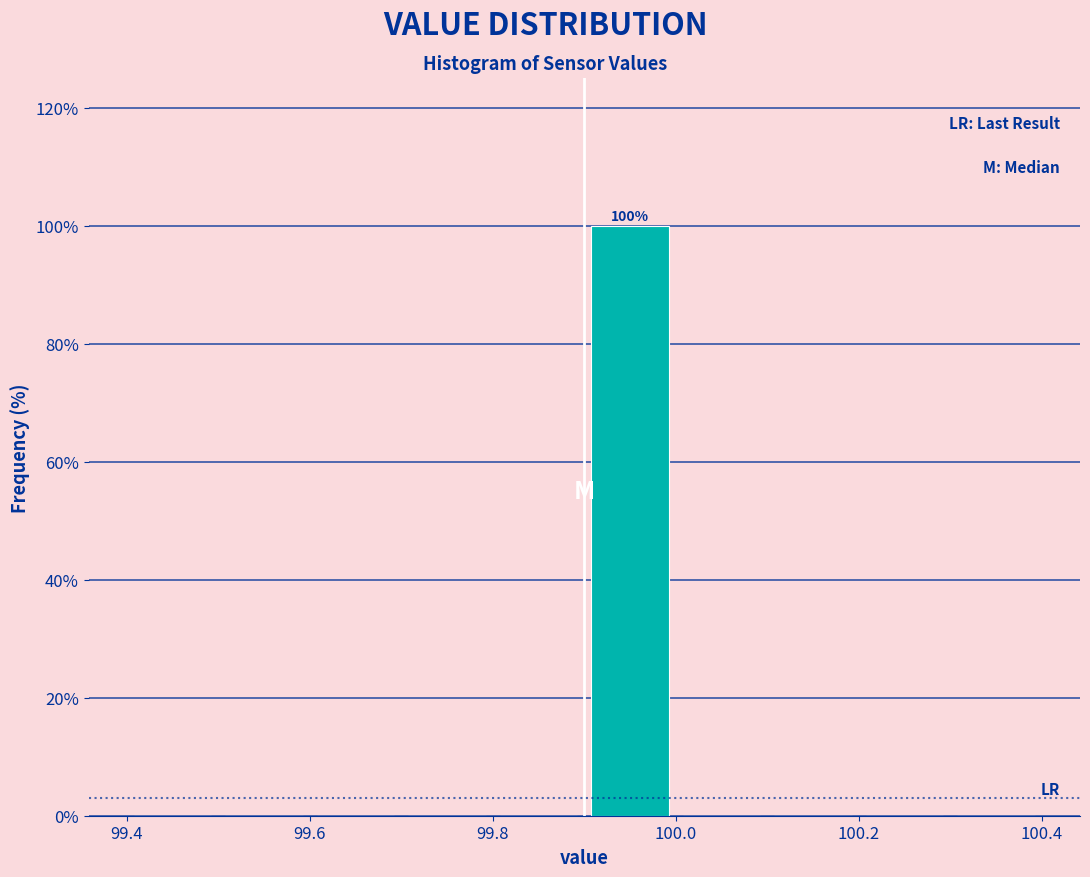

Which range on the x-axis has the tallest bar?

99.9 to 100.0